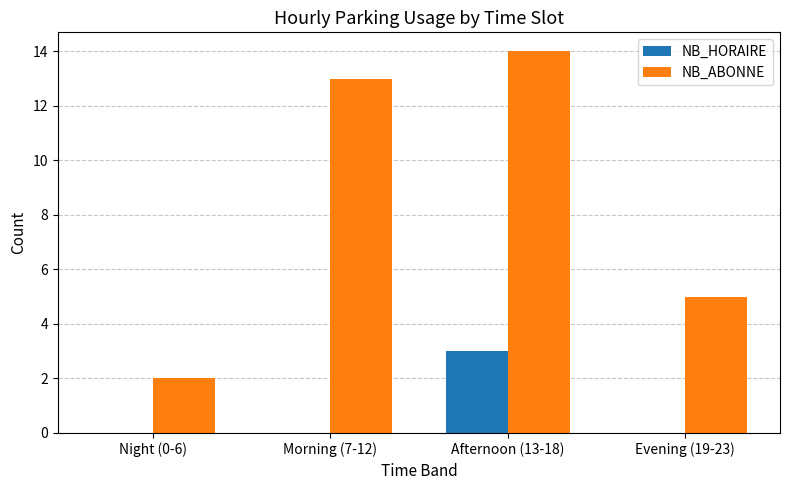

At which category is the sum across all series the highest?

Afternoon (13-18)